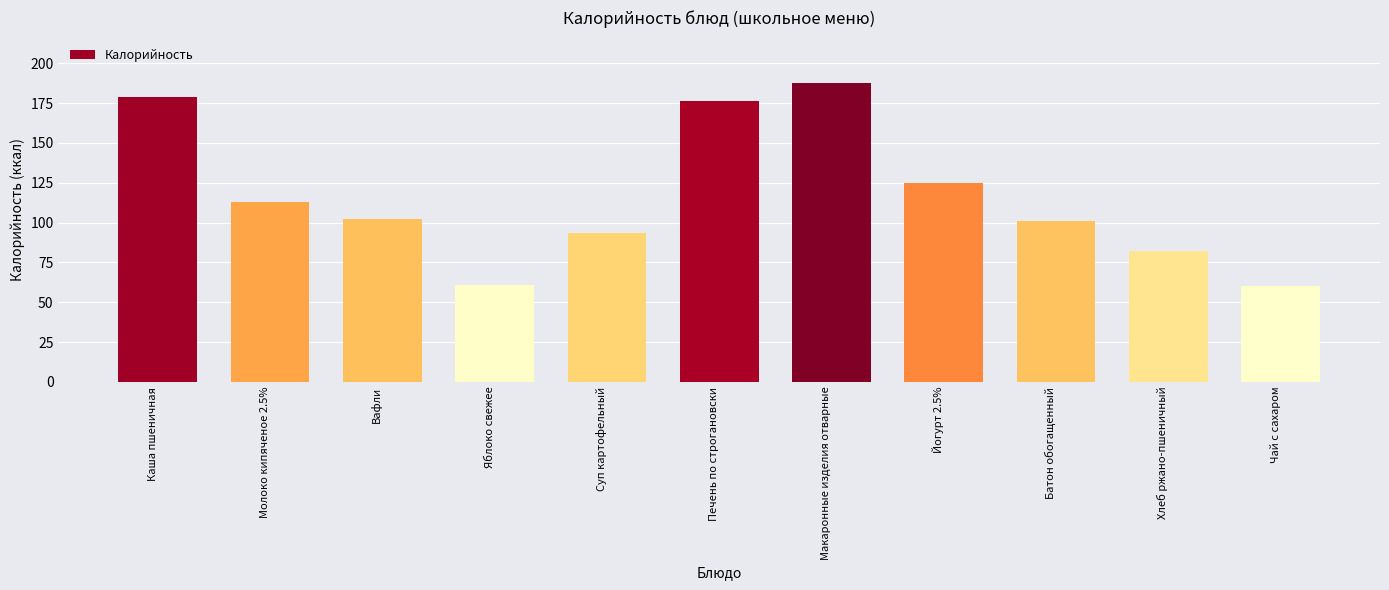

The value at Печень по строгановски is 67.7. True or false?

False